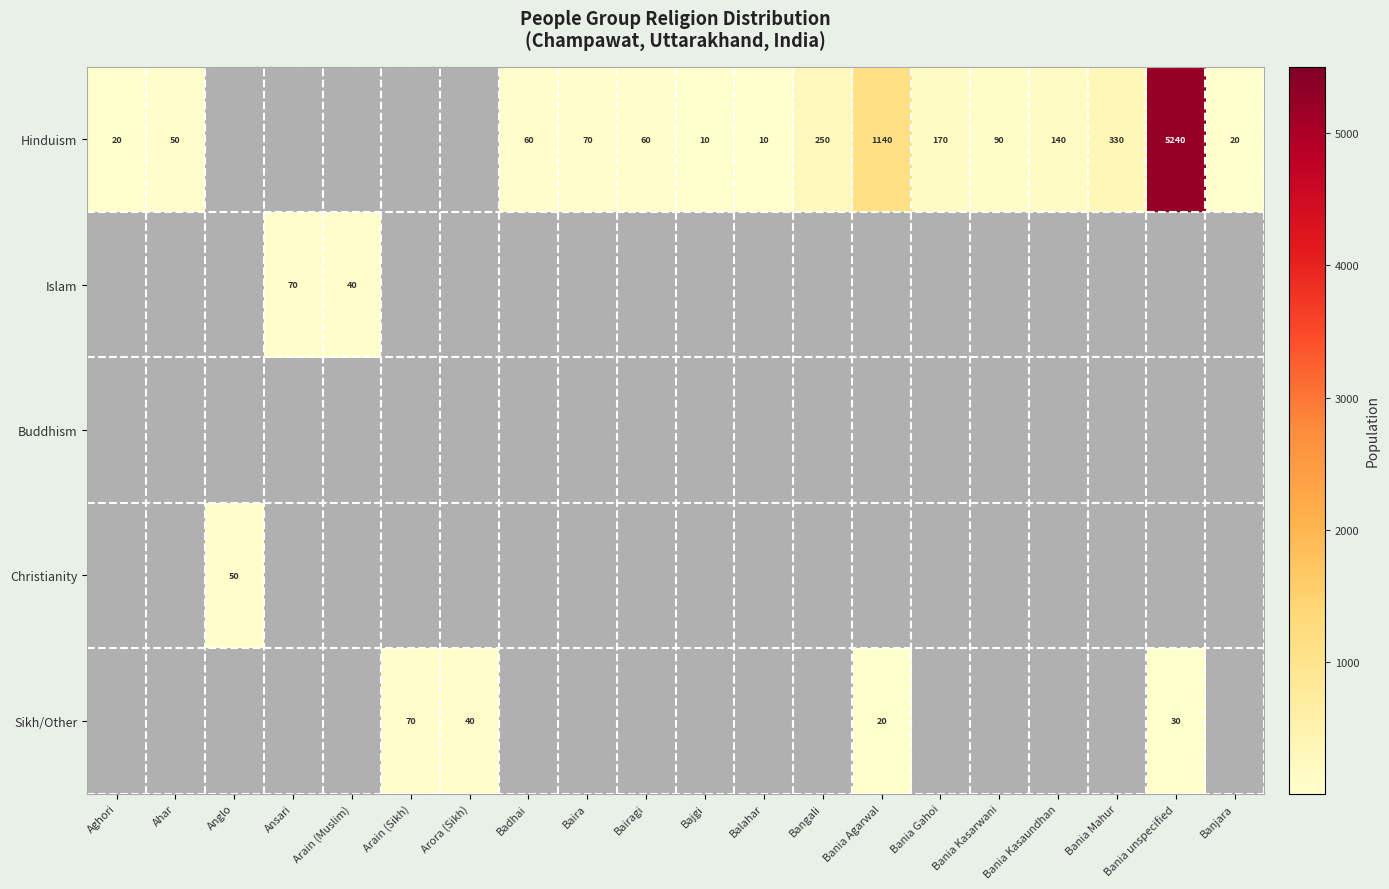

What is the difference between the Hinduism values at Bania Gahoi and Badhai?

110